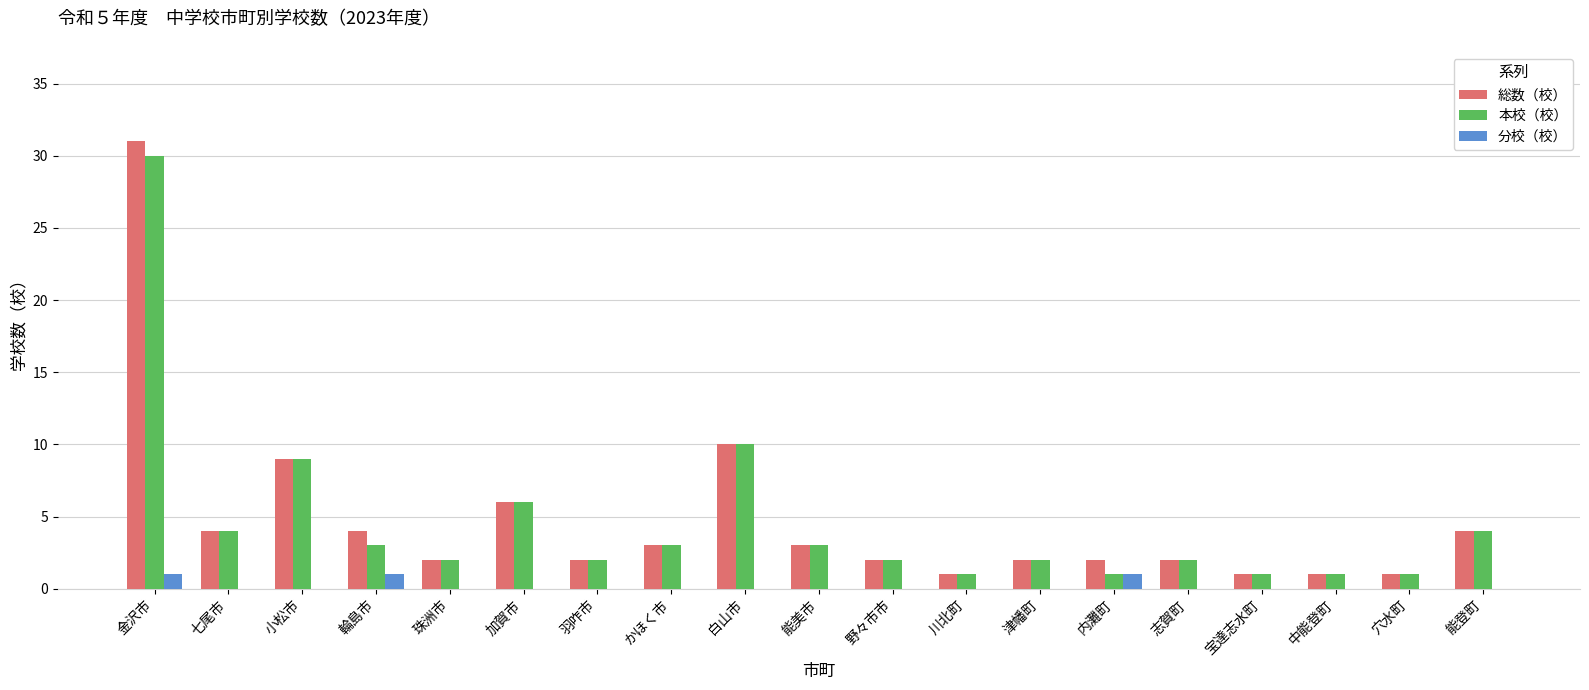

Is the value of 分校（校） at 珠洲市 greater than the value of 総数（校） at 川北町?

No